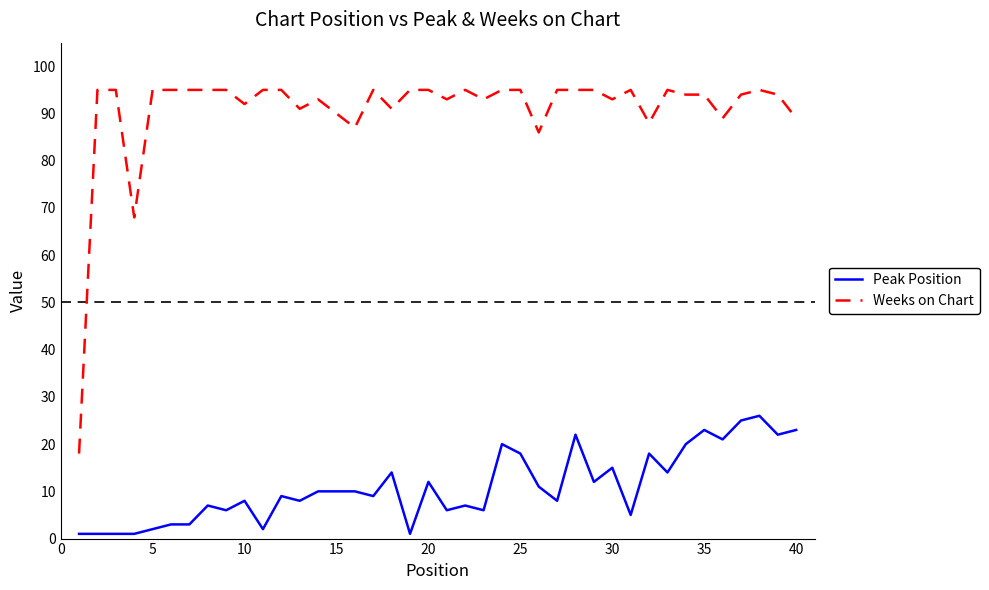

What is the difference between the maximum and minimum values in the Weeks on Chart series?

77